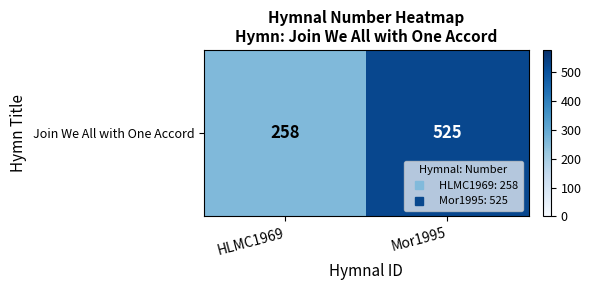

What is the difference between the maximum and minimum values?

267